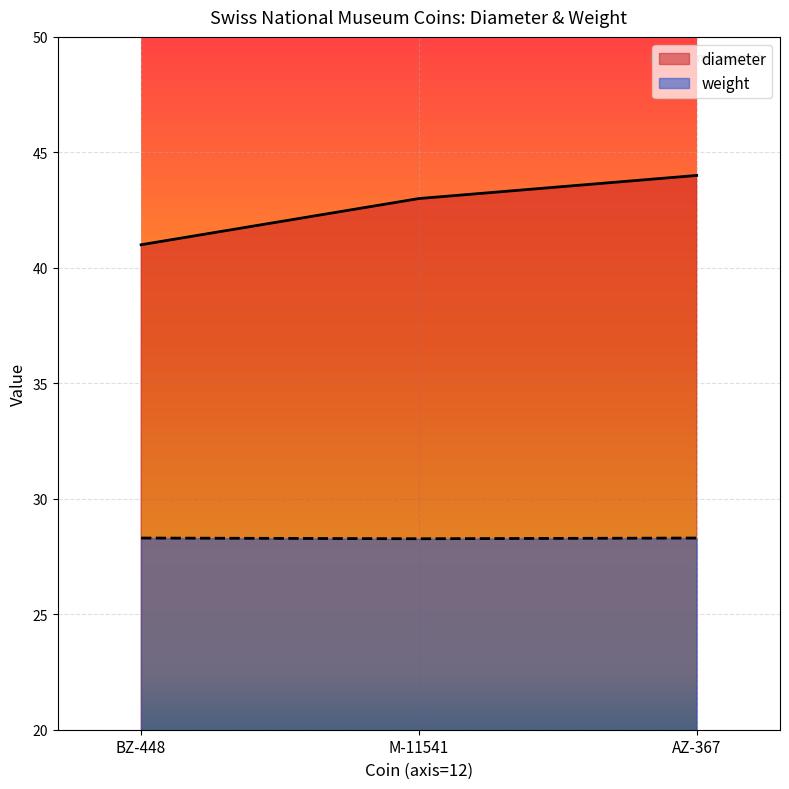

What value does the diameter series have at M-11541?

43.0